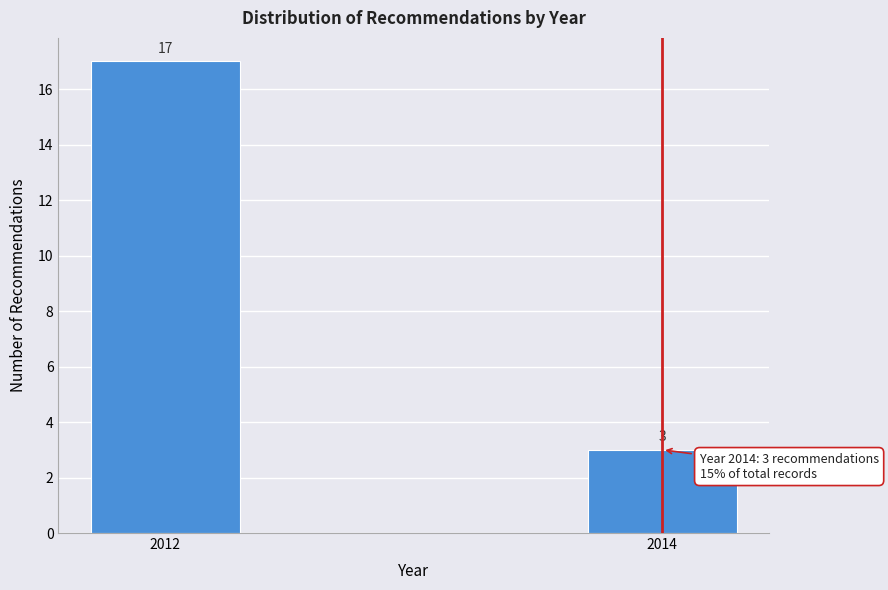

Reading left to right, transcribe all the data shown in this chart.

2012=17	2014=3